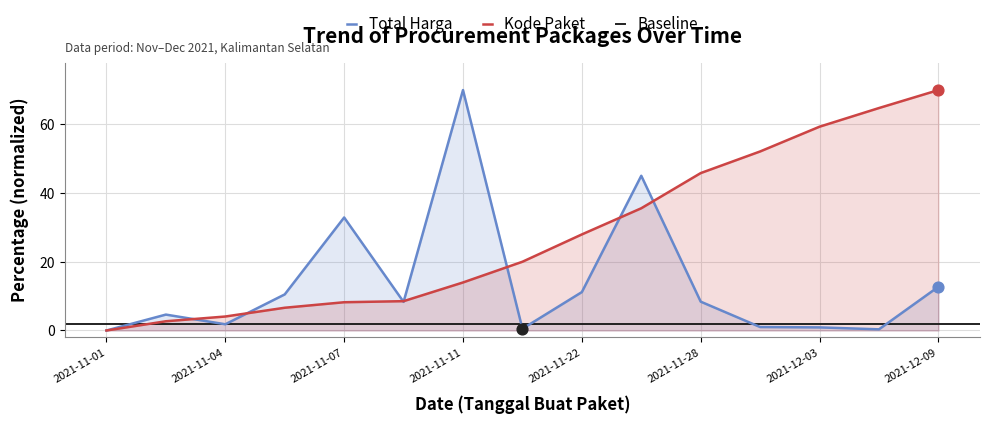

The Total Harga series shows 70.0 at 2021-11-11. True or false?

True